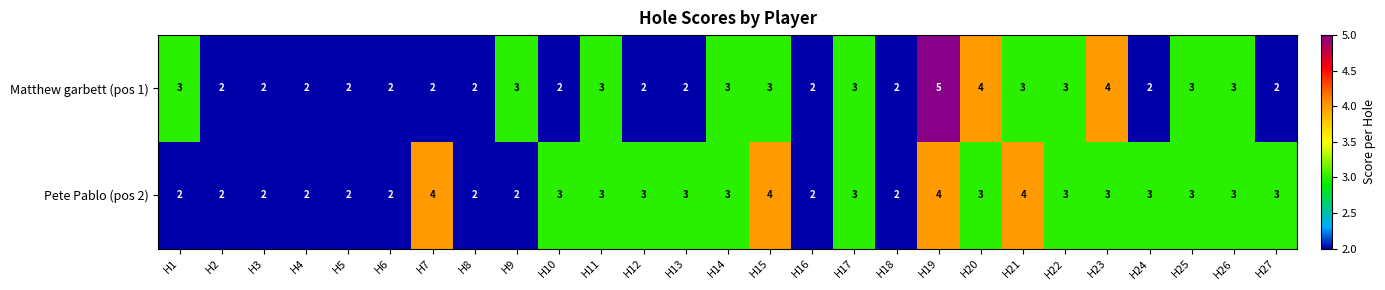

Which series has the largest total across all categories?

Pete Pablo (pos 2)